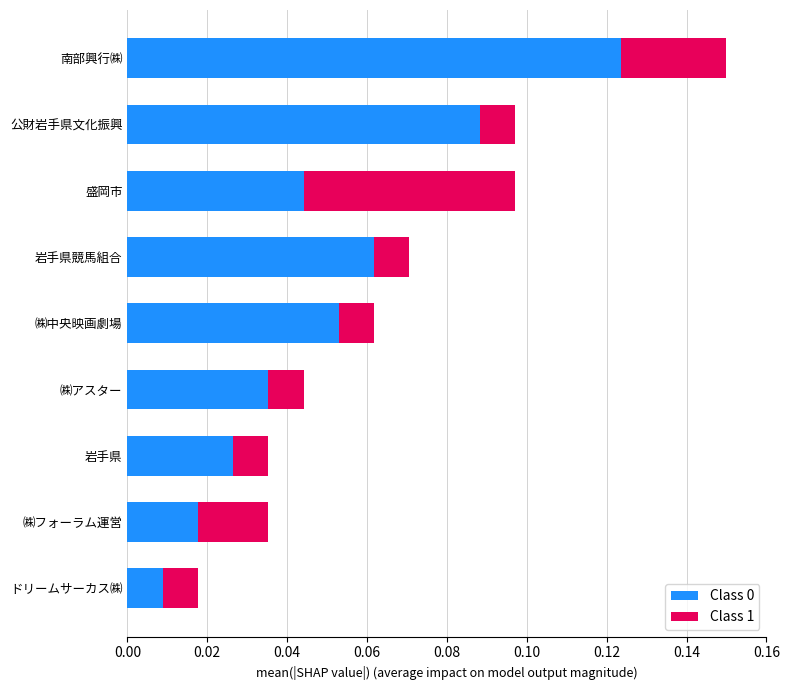

List the labels in order of Class 0 value, largest first.

南部興行㈱, 公財岩手県文化振興, 岩手県競馬組合, ㈱中央映画劇場, 盛岡市, ㈱アスター, 岩手県, ㈱フォーラム運営, ドリームサーカス㈱